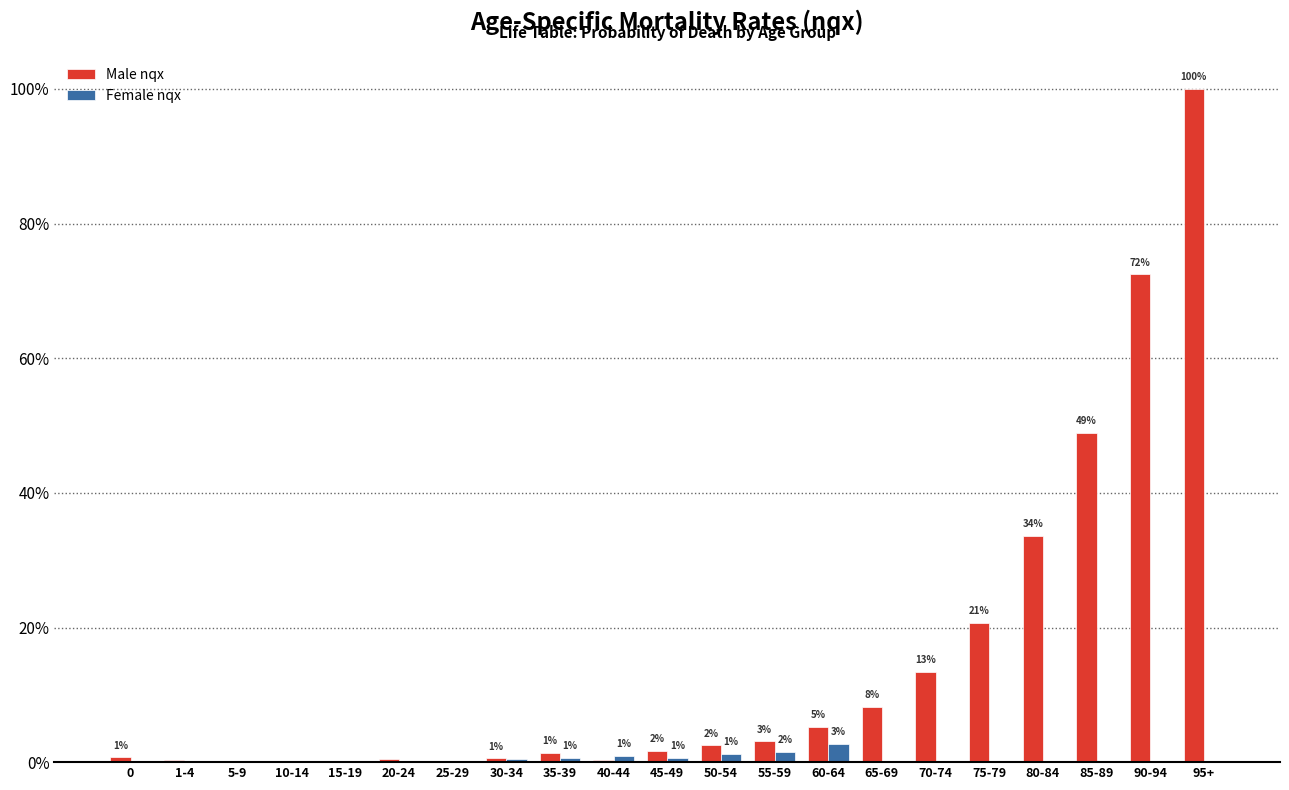

Which category has the lowest value across all series?

65-69